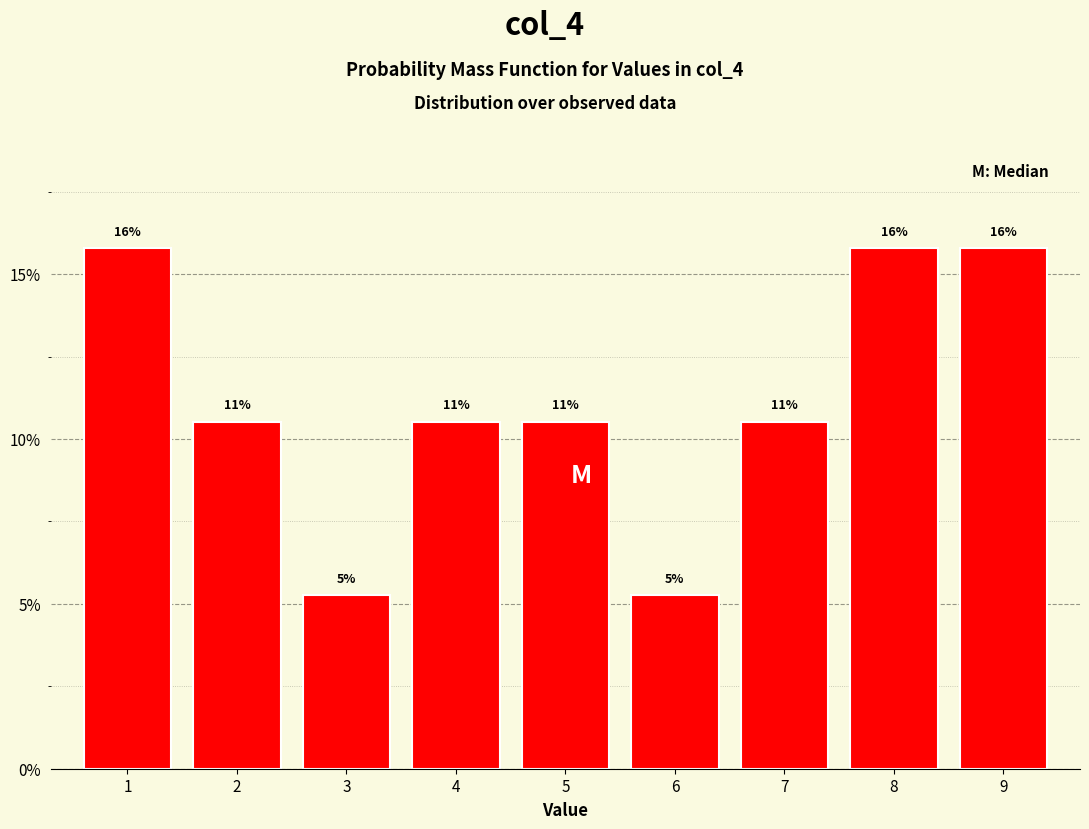

Does the chart contain any negative values?

No